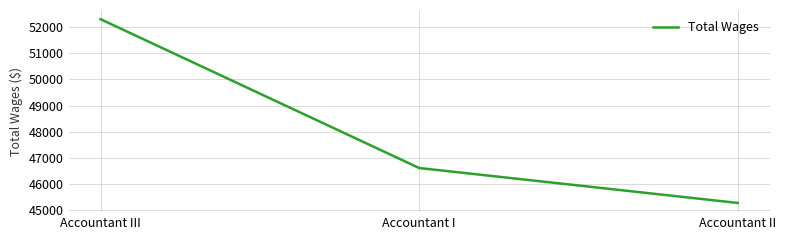

What position from the left is Accountant III?

1